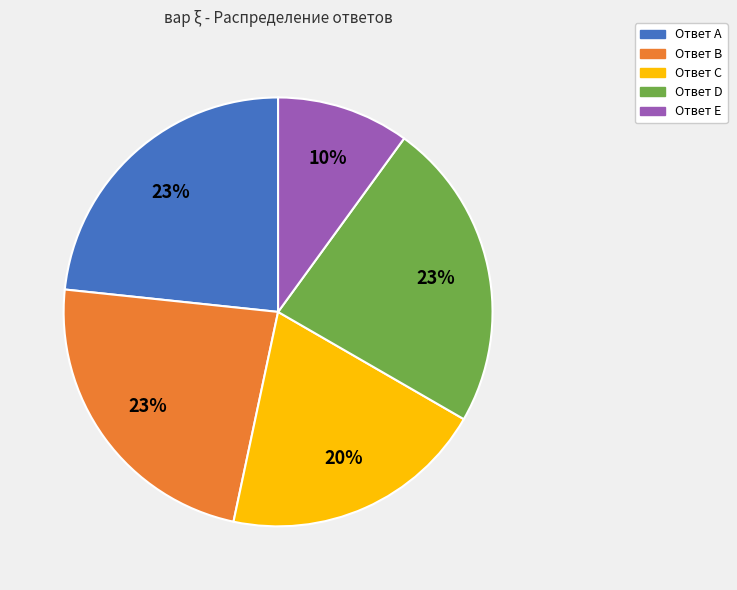

Is there a majority slice in this chart?

No